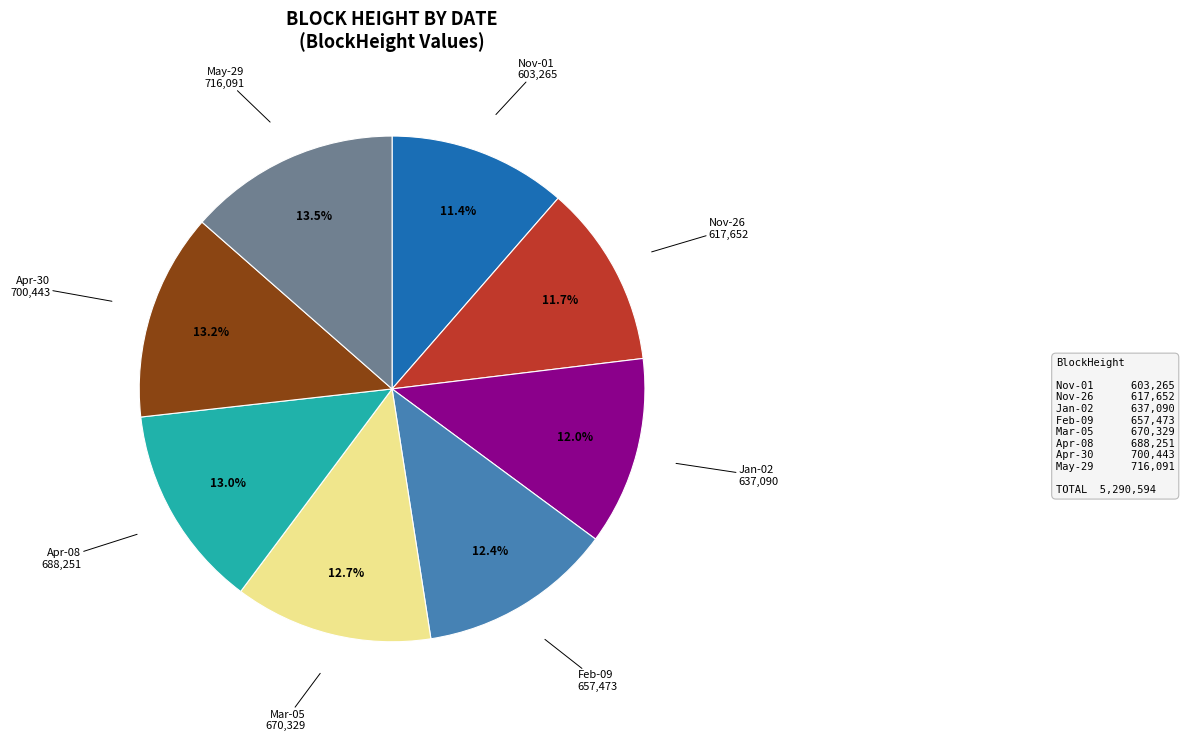

How many segments does this pie chart have?

8